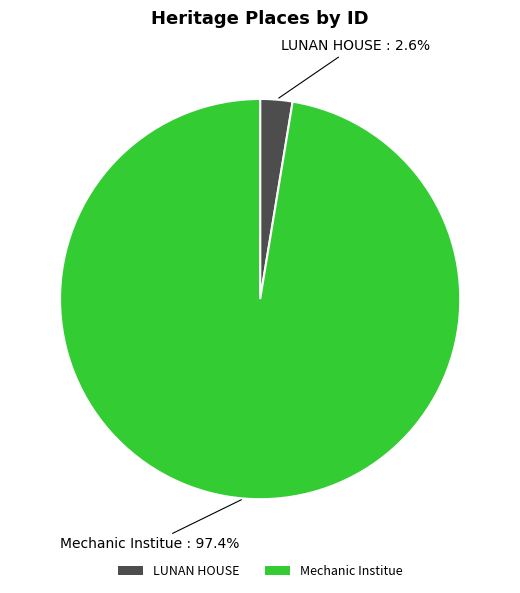

To the nearest percent, what is the difference between the largest and smallest slice percentages?

95%